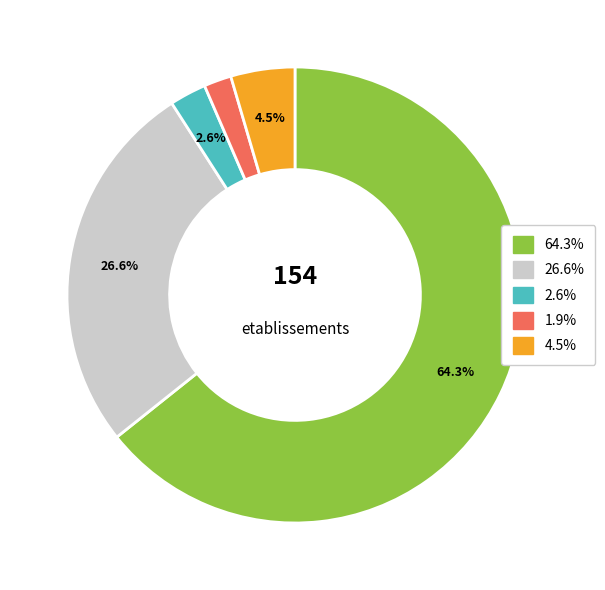

Does any single category account for the majority?

Yes